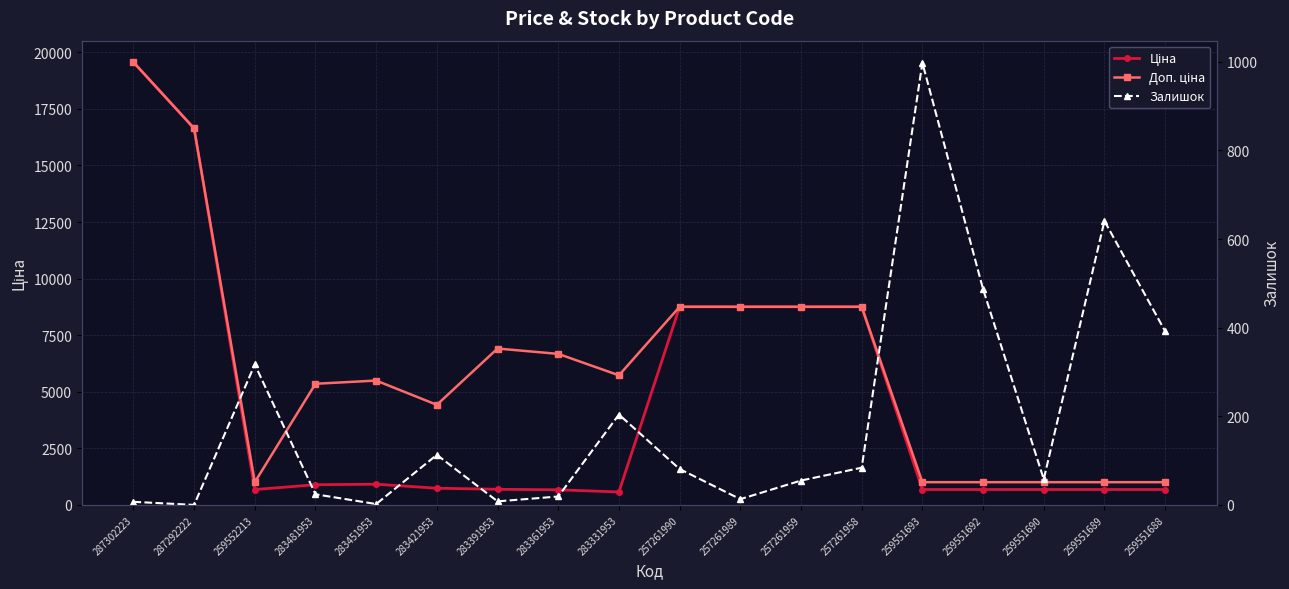

What is the difference between the maximum and minimum values in the Доп. ціна series?

18560.8